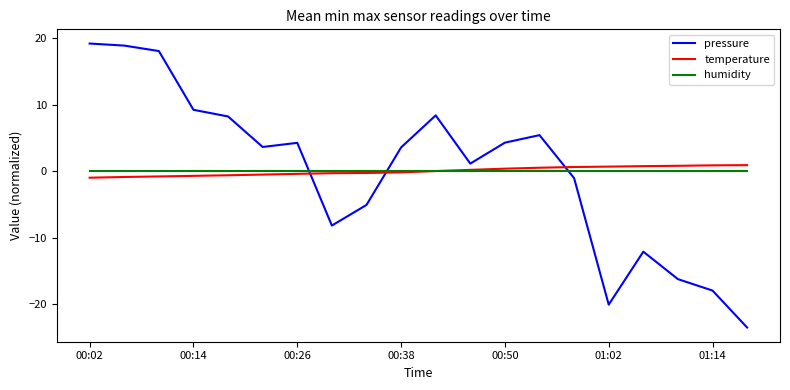

What is the difference between the second highest and minimum values in the temperature series?

1.9